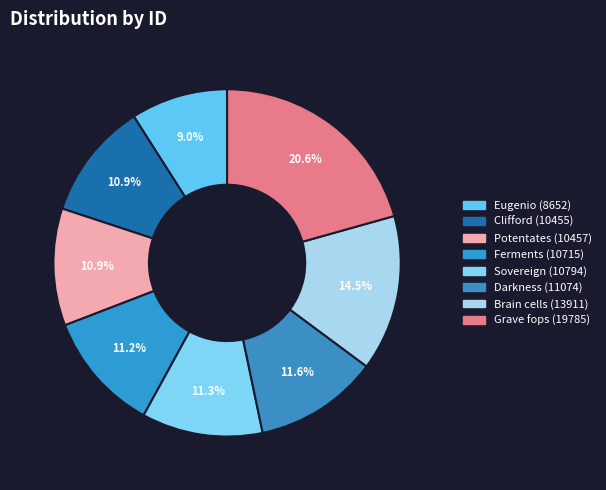

True or false: Clifford (10455) accounts for 1% of the total.

False